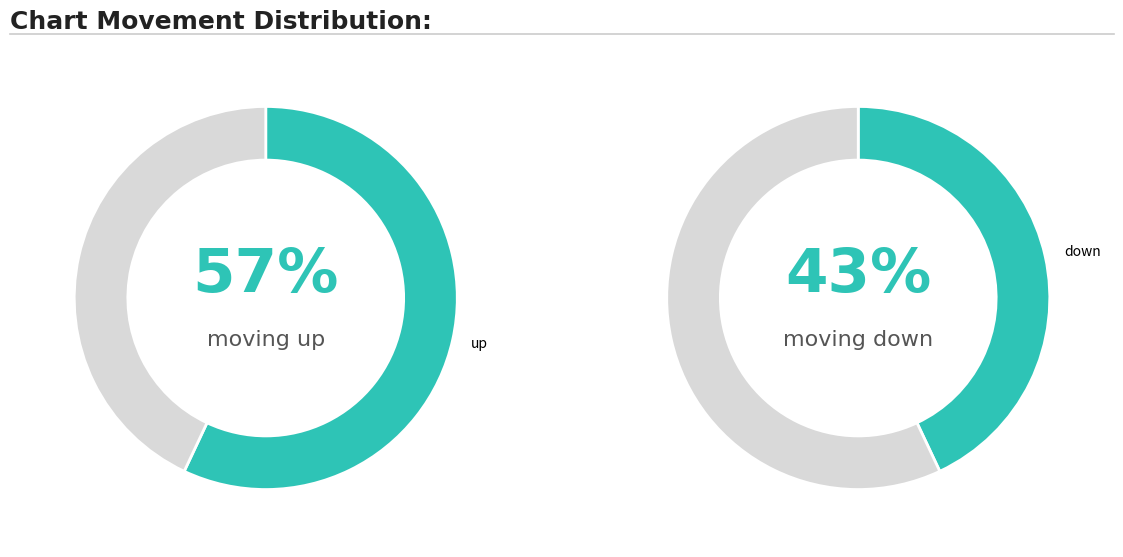

Is there any slice that represents more than half of the pie?

Yes